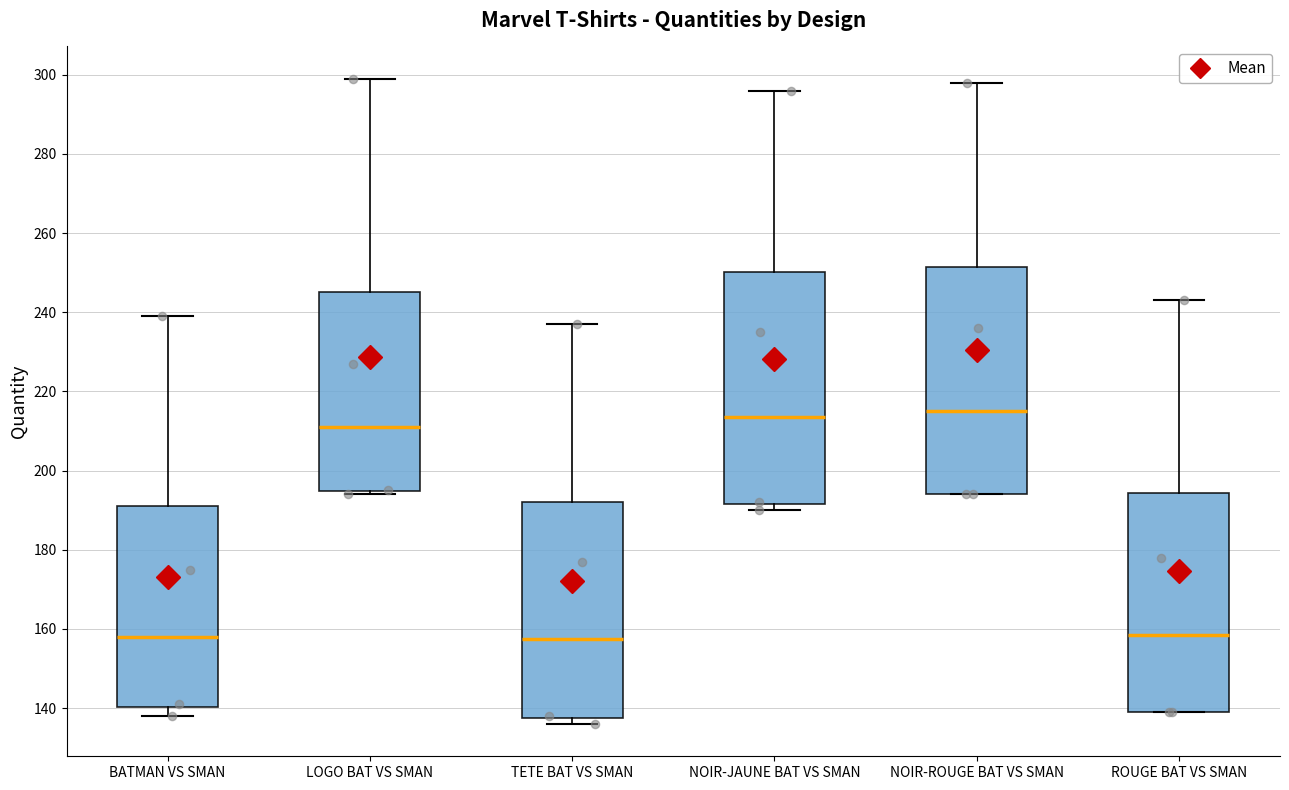

Where does the upper whisker of the box for TETE BAT VS SMAN end on the y-axis? The values are not printed on the chart, so give them approximately, as read against the axis.

238